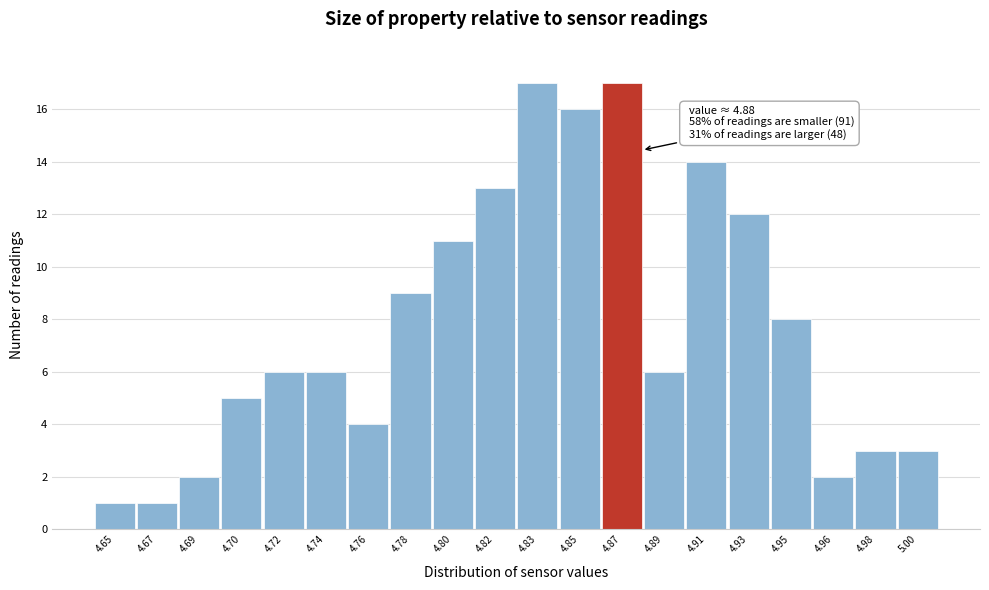

Reading left to right, what are all the values shown in this chart?

4.65=1	4.67=1	4.69=2	4.70=5	4.72=6	4.74=6	4.76=4	4.78=9	4.80=11	4.82=13	4.83=17	4.85=16	4.87=17	4.89=6	4.91=14	4.93=12	4.95=8	4.96=2	4.98=3	5.00=3